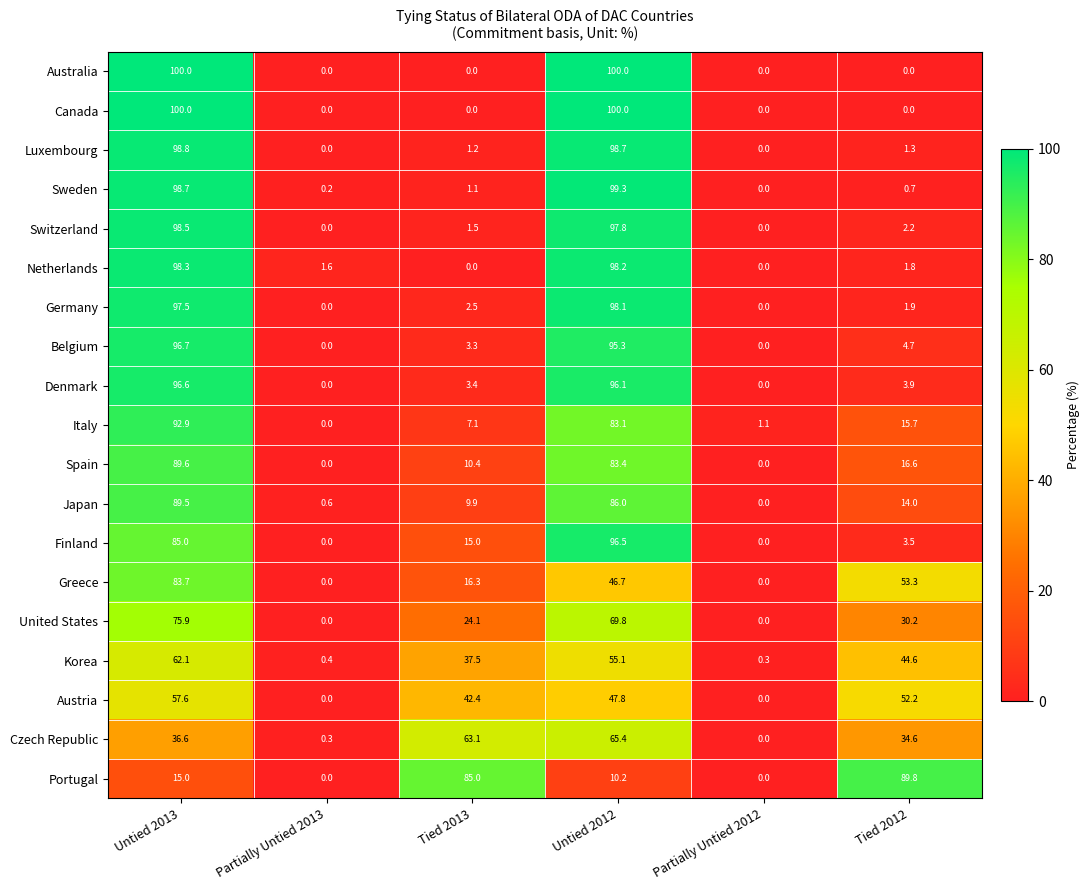

How many series are shown in this chart?

19